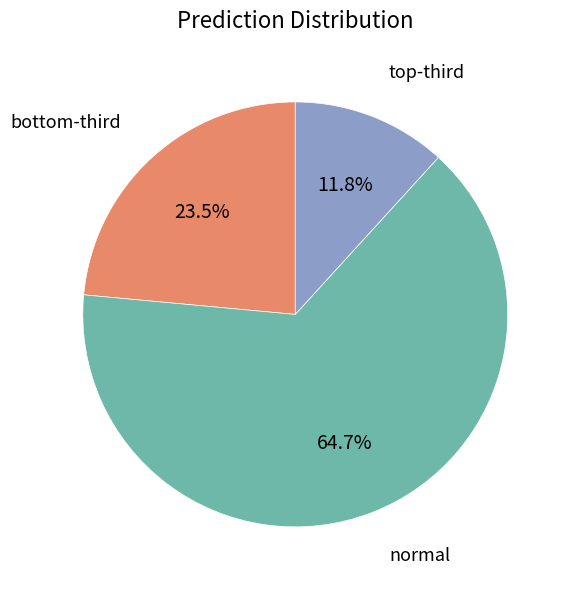

Does any single category account for the majority?

Yes